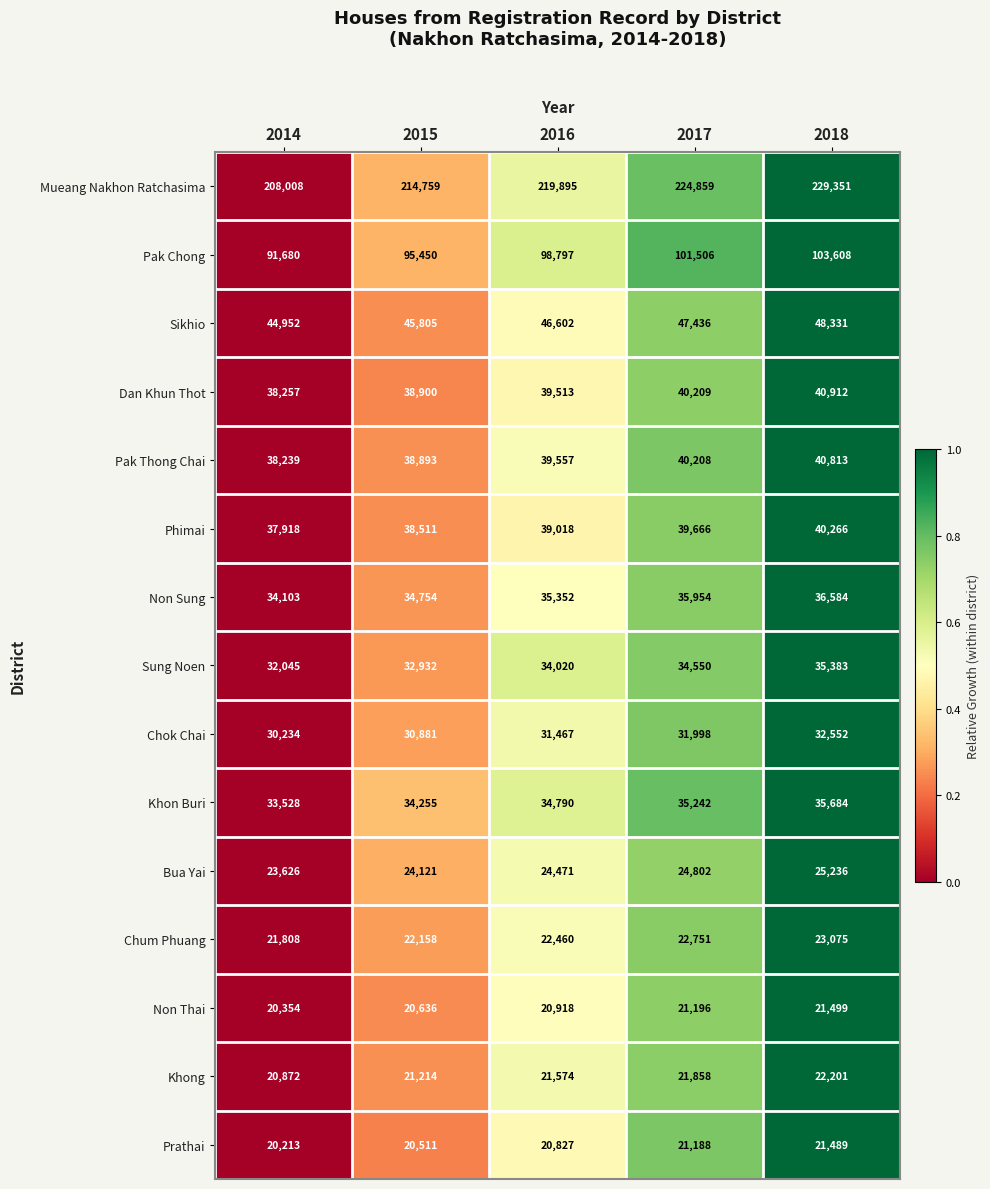

Is the value of Khong at 2016 greater than the value of Non Sung at 2018?

No